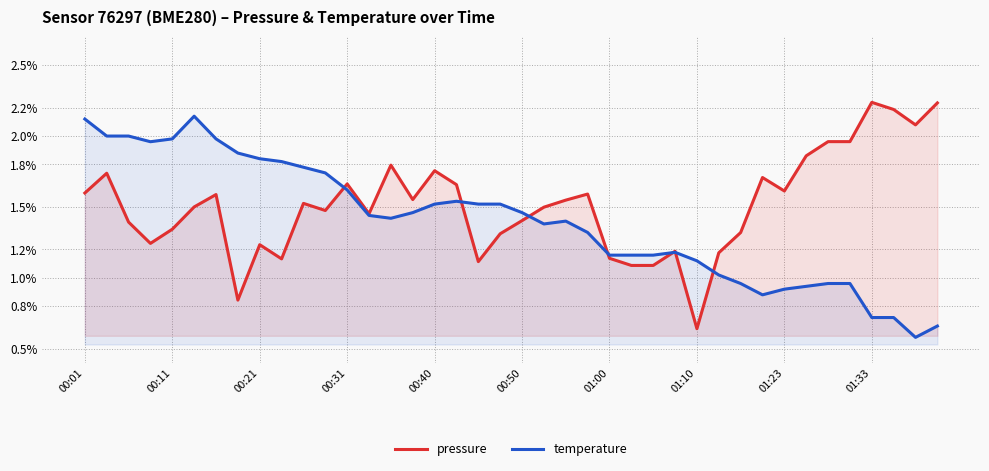

The value of pressure at 10 is 1.5. True or false?

True